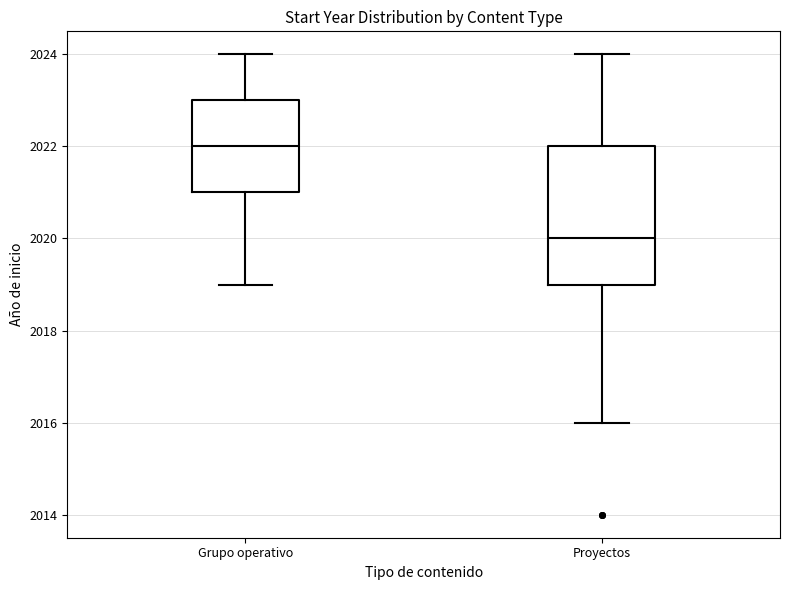

Where is the lower edge of the box for Proyectos on the y-axis? The values are not printed on the chart, so give them approximately, as read against the axis.

2019